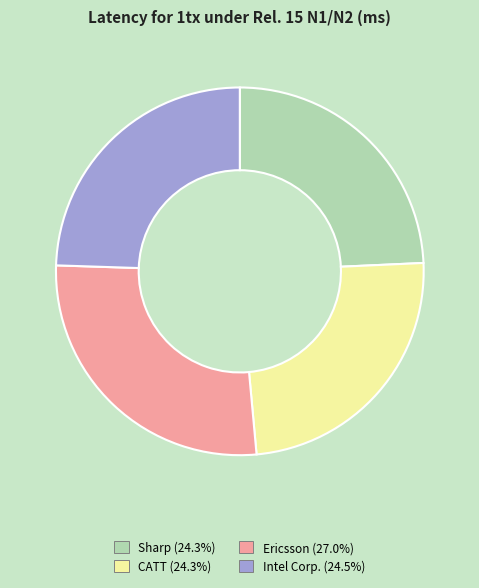

Is the sum of Intel Corp. and CATT greater than half?

No